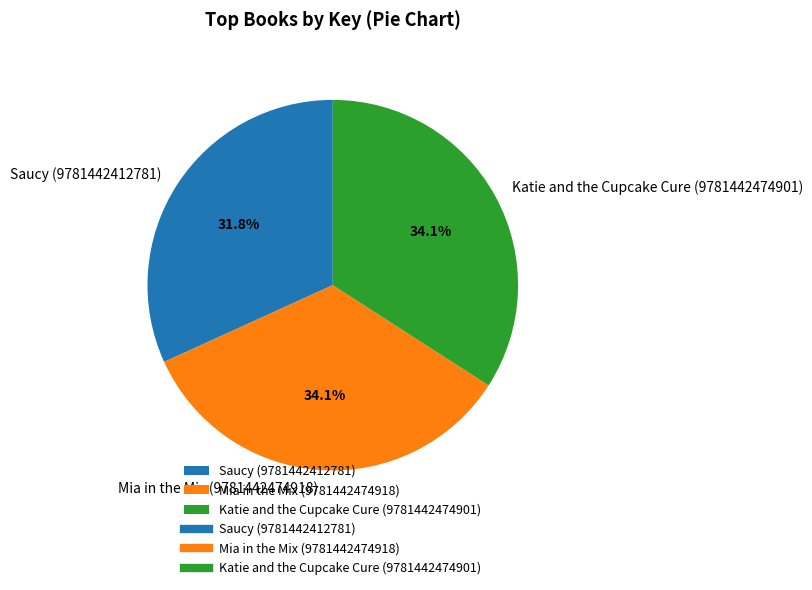

Is it true that Saucy (9781442412781) is 45% of the pie?

False